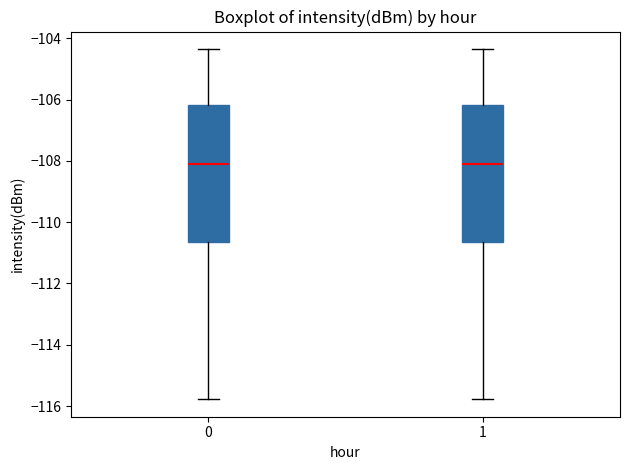

Where does the upper whisker of the box at x = 0 end on the y-axis? The values are not printed on the chart, so give them approximately, as read against the axis.

-104.4